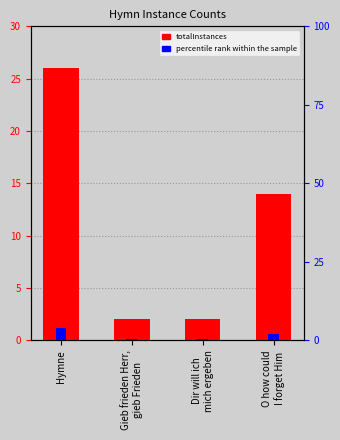

True or false: percentile rank within the sample has a value of 2.2 at O how could
I forget Him.

True